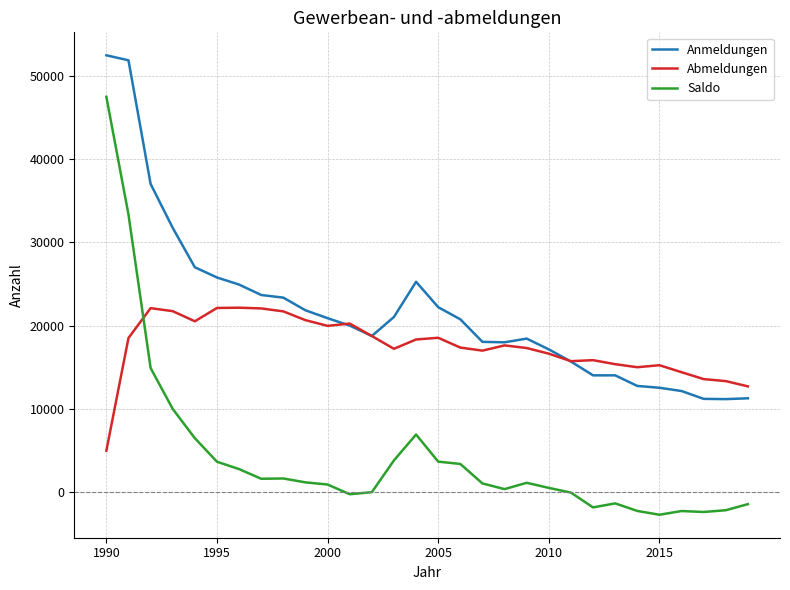

Which series has the largest total across all categories?

Anmeldungen